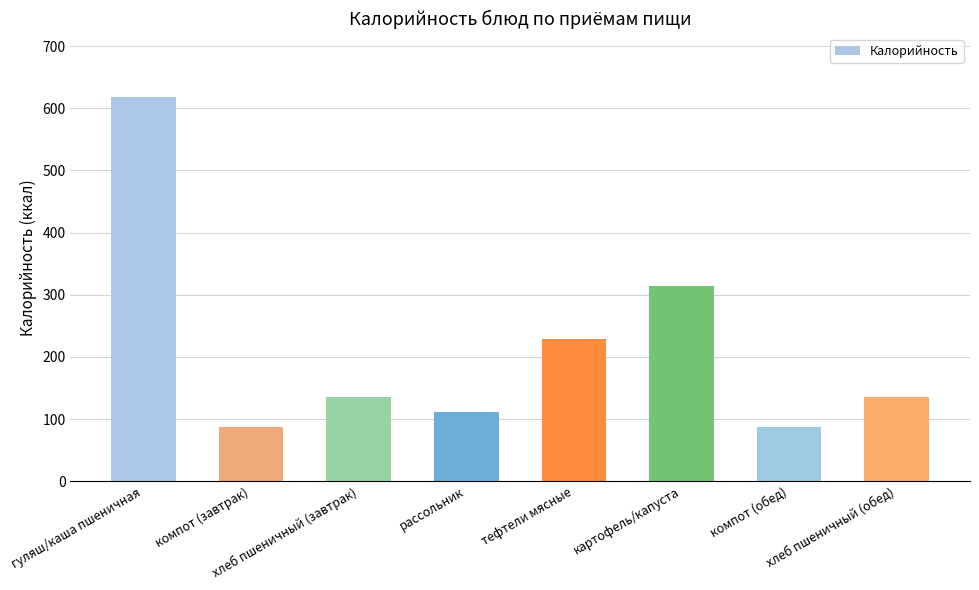

True or false: the data shows 88 at компот (завтрак).

True